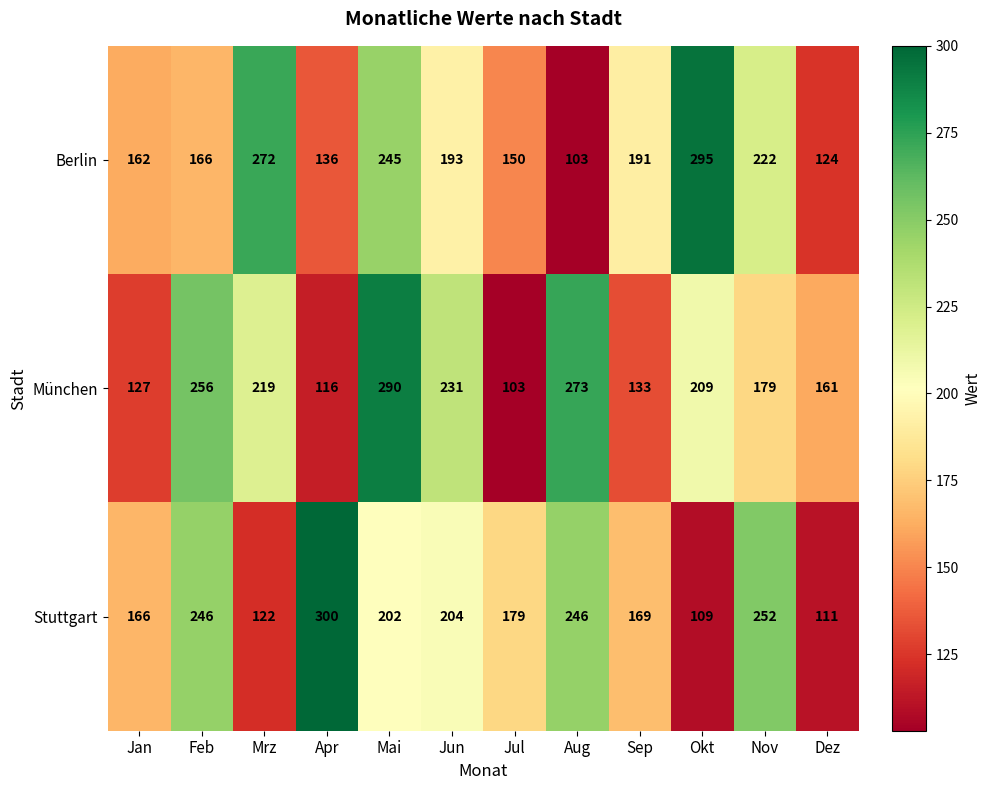

Is the value of München at Feb greater than the value of Berlin at Mai?

Yes